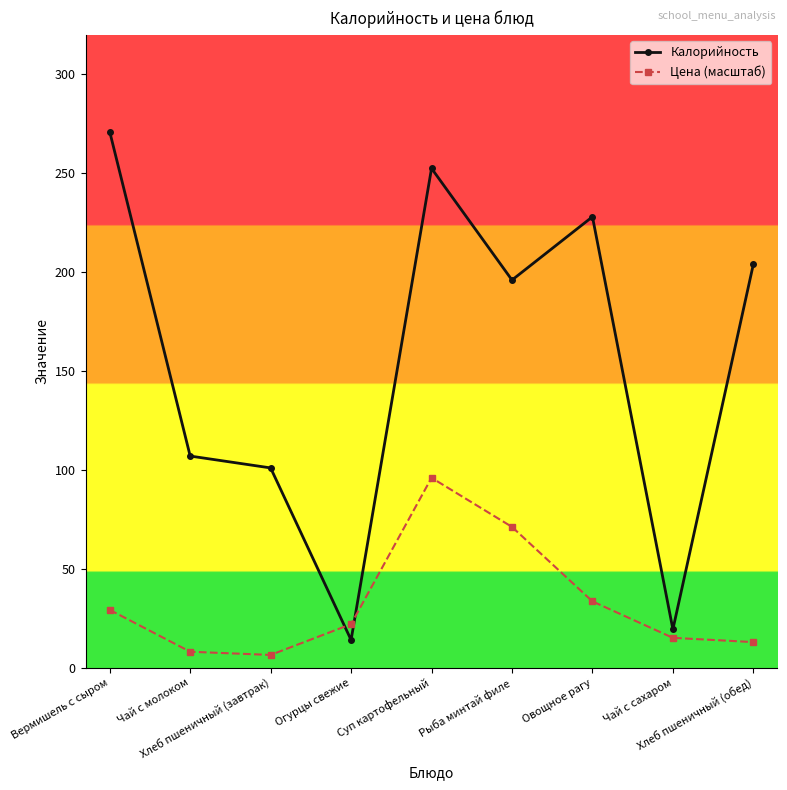

True or false: Цена (масштаб) and Калорийность intersect in this chart.

True